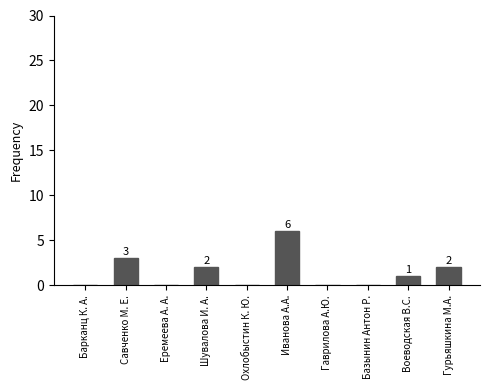

The chart shows a value of 3 at Шувалова И. А.. True or false?

False